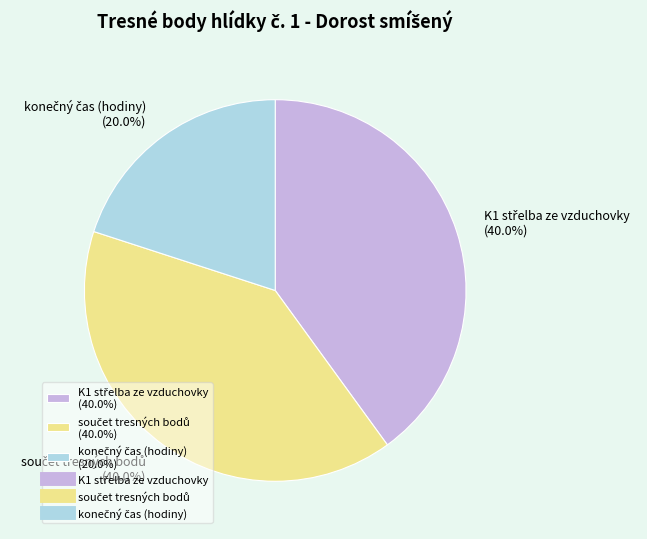

Is there any slice that represents more than half of the pie?

No